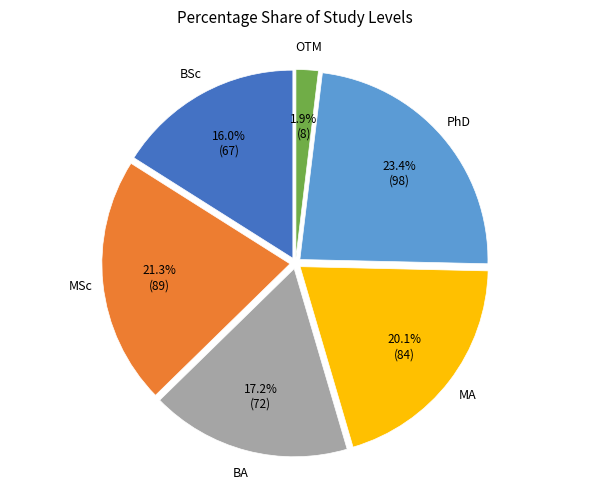

Does any single category account for the majority?

No